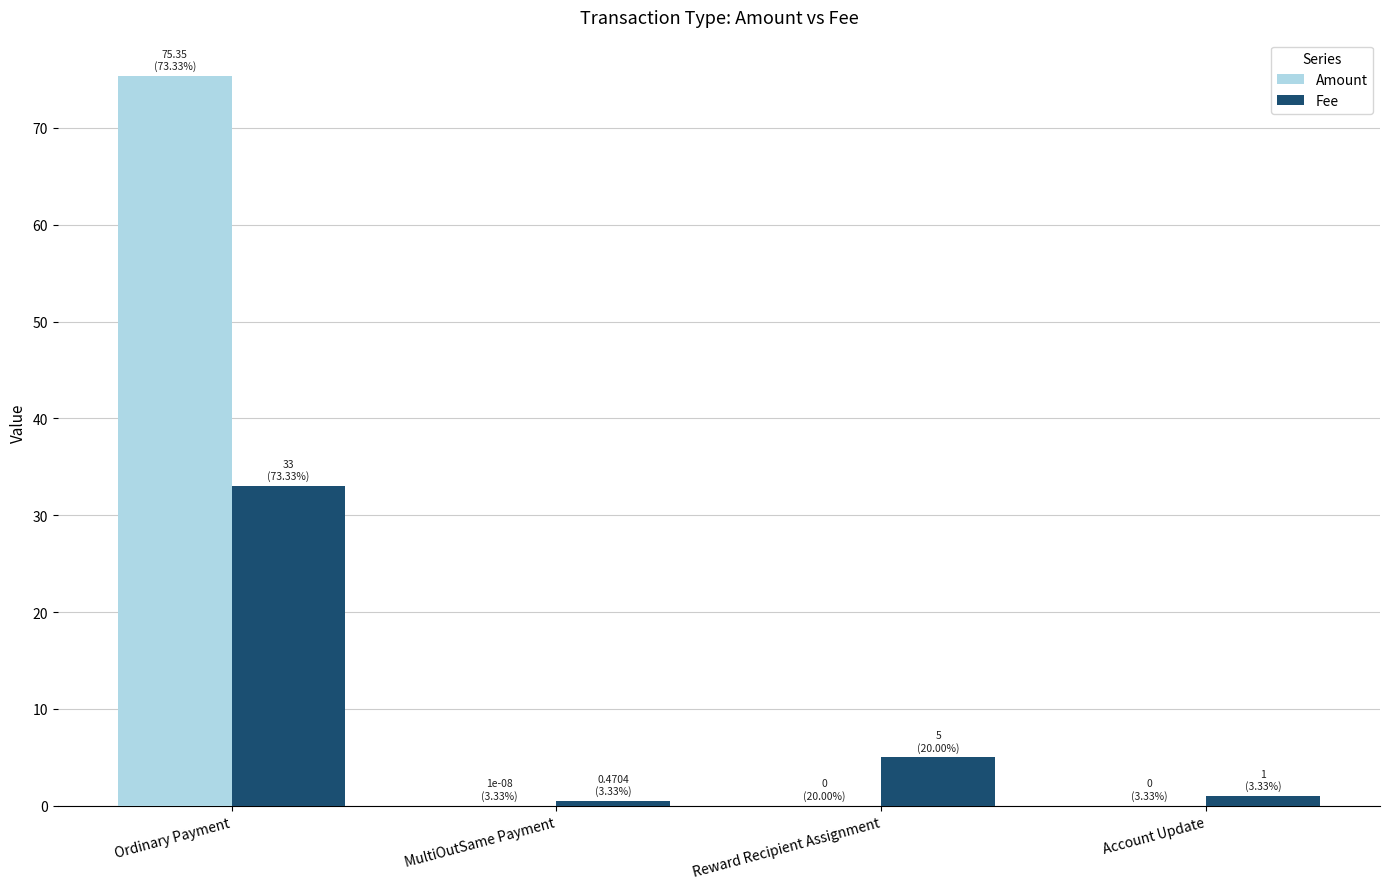

At which category is the sum across all series the highest?

Ordinary Payment